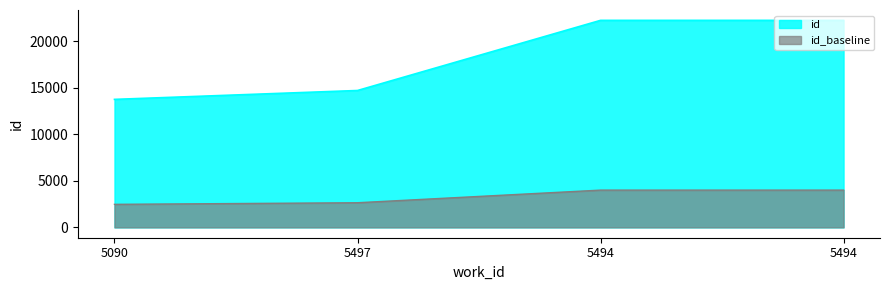

Reading left to right, transcribe all the data shown in this chart.

13759	14714	22254	22255